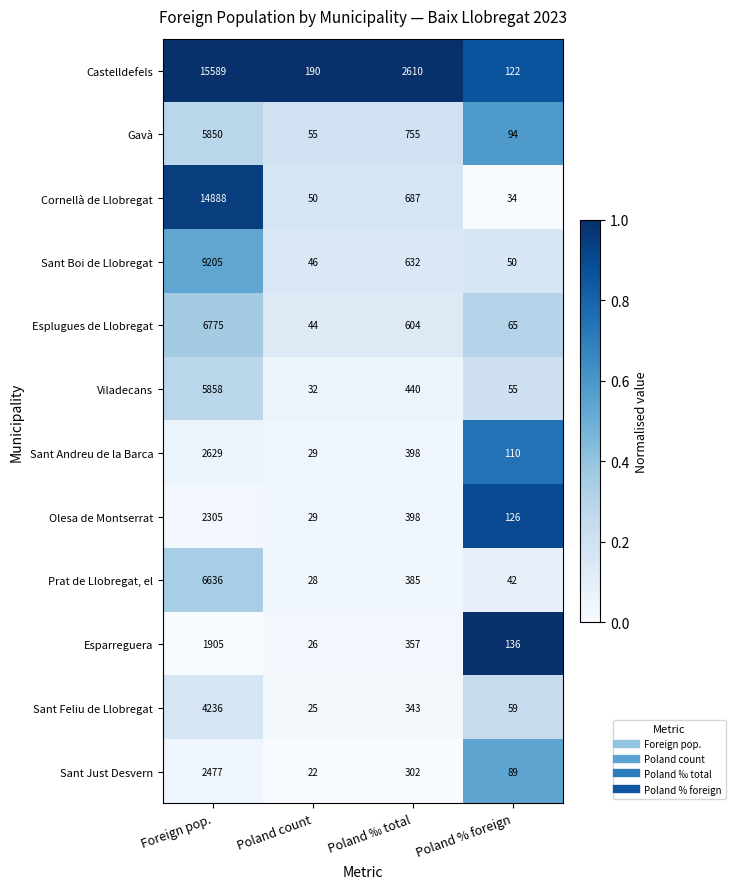

What is the maximum value for Olesa de Montserrat?

2305